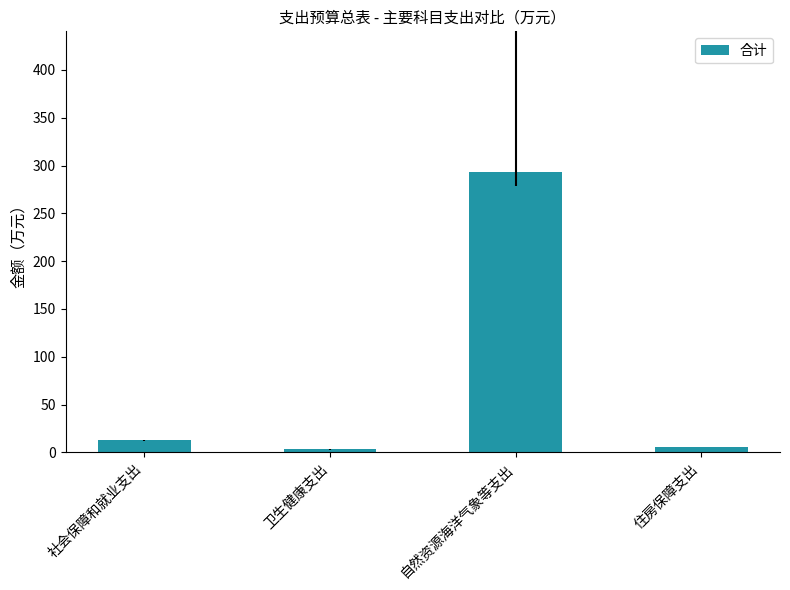

What is the label of the 3rd bar from the right?

卫生健康支出